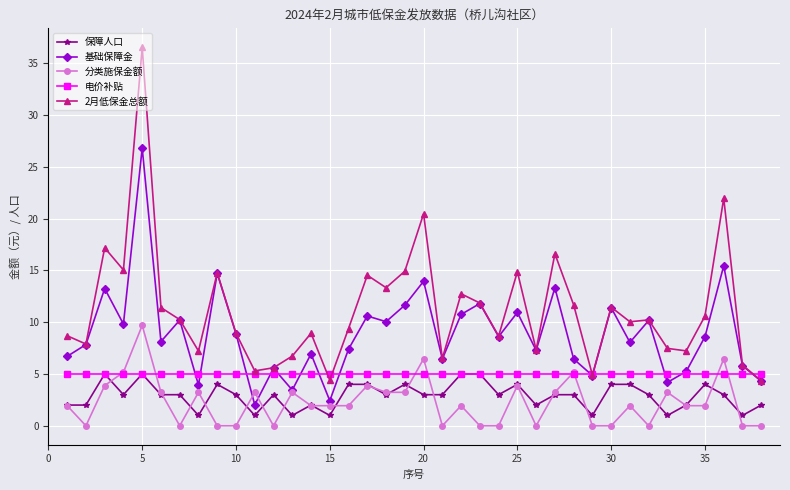

What is the maximum value for 分类施保金额?

9.7